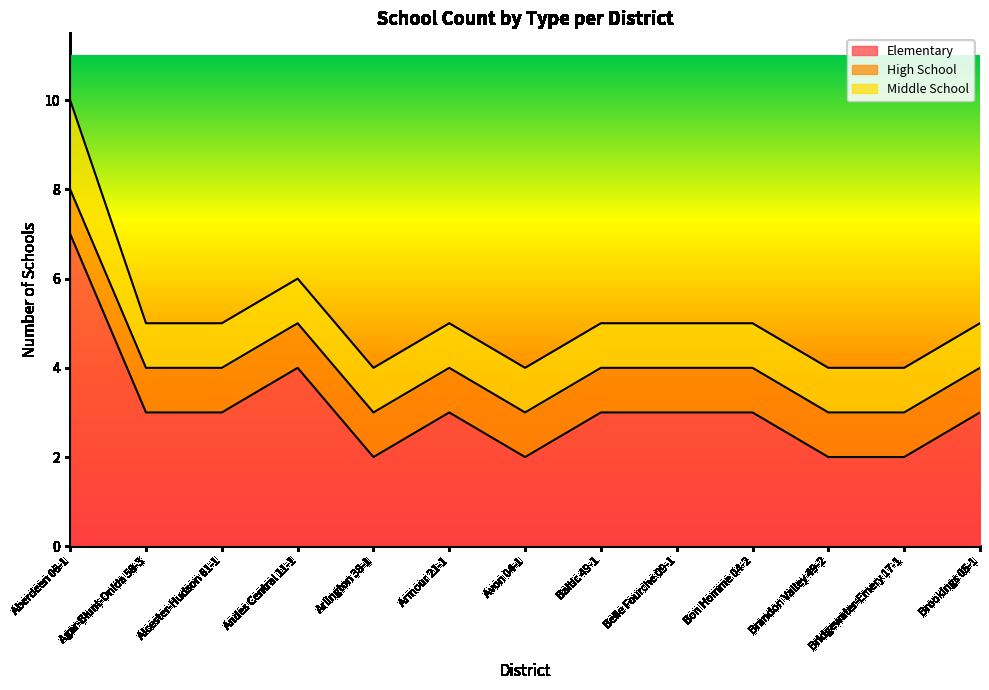

True or false: Elementary has a value of 4 at Belle Fourche 09-1.

False